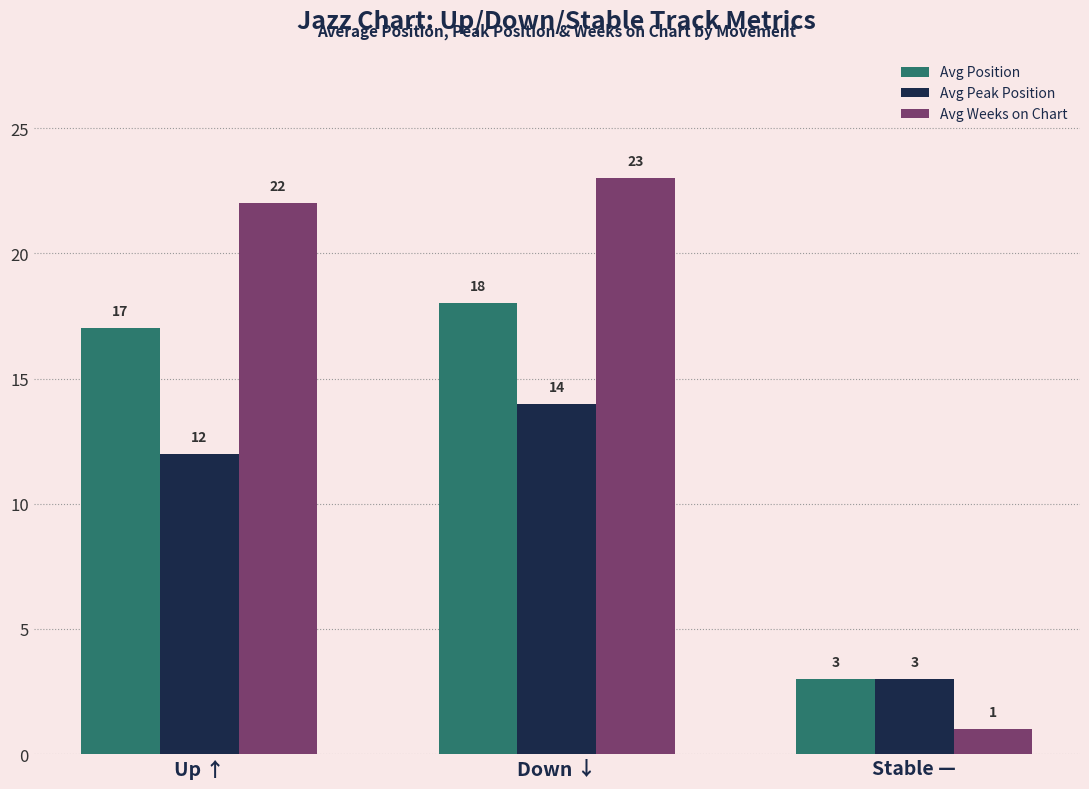

At how many categories does at least one series exceed 1?

3